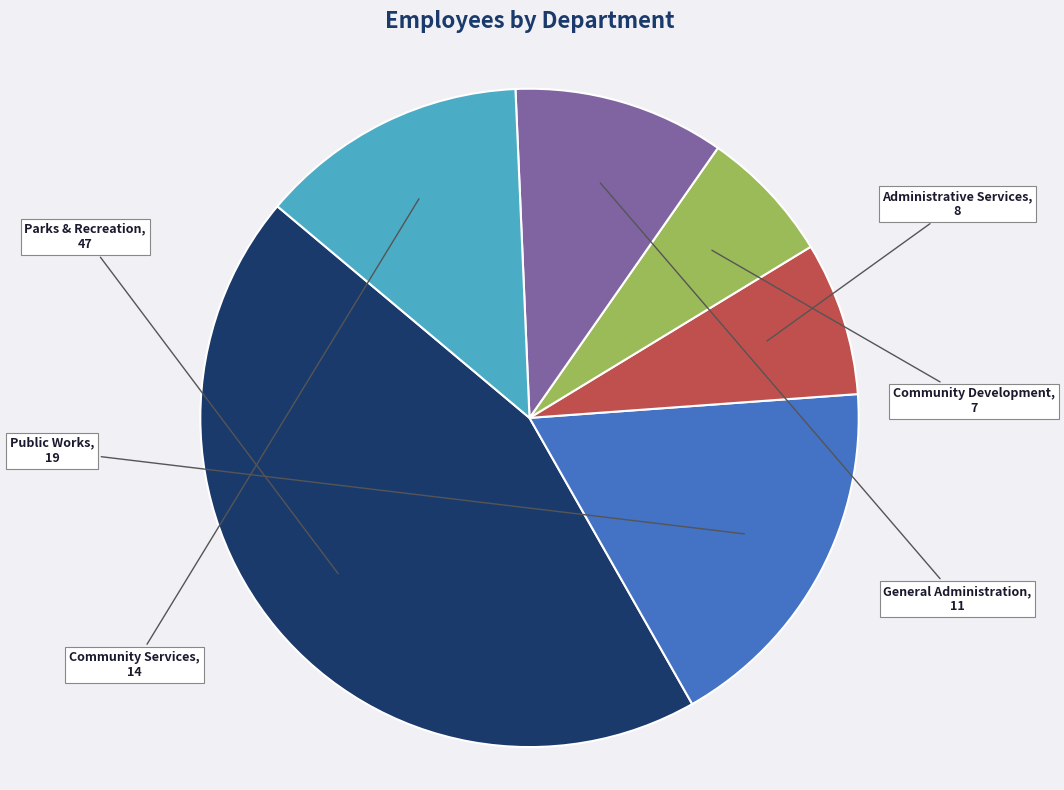

Is the sum of Administrative Services and Parks & Recreation greater than half?

Yes